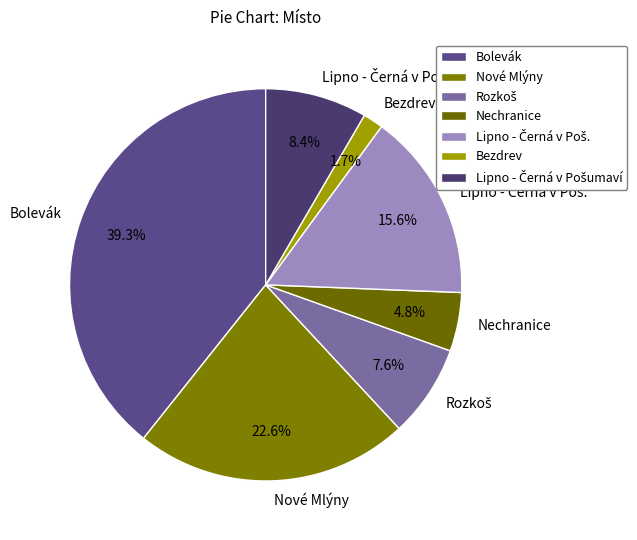

Which has a higher value, Bolevák or Nové Mlýny?

Bolevák